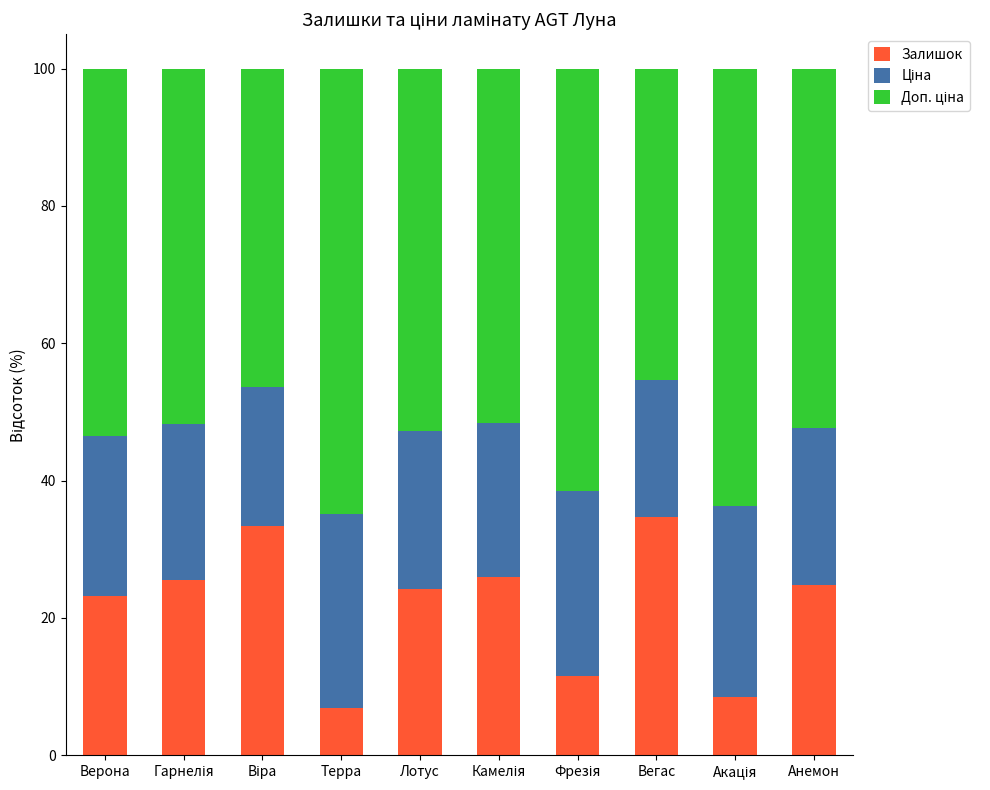

True or false: Залишок has a value of 2.7 at Терра.

False